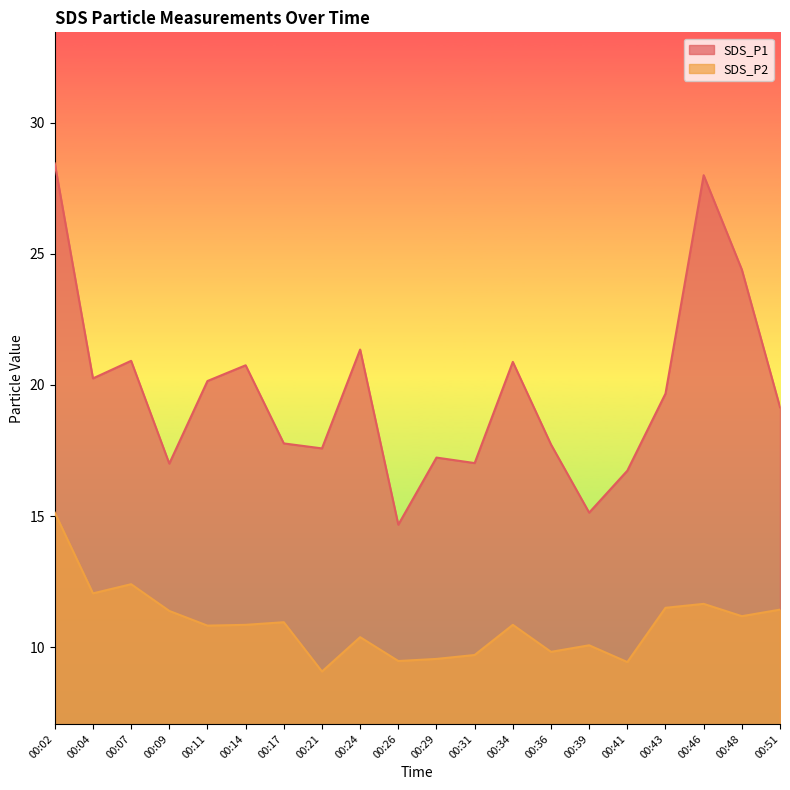

What is the sum of the SDS_P2 values at 00:07 and 00:24?

22.8